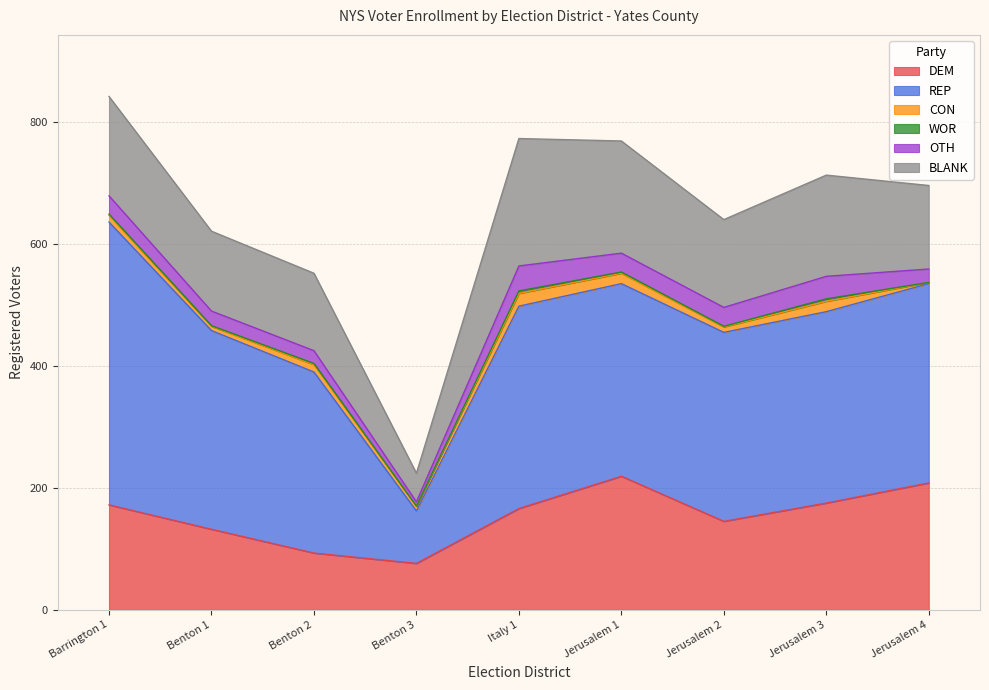

True or false: OTH has more than 2 interior local peaks.

False